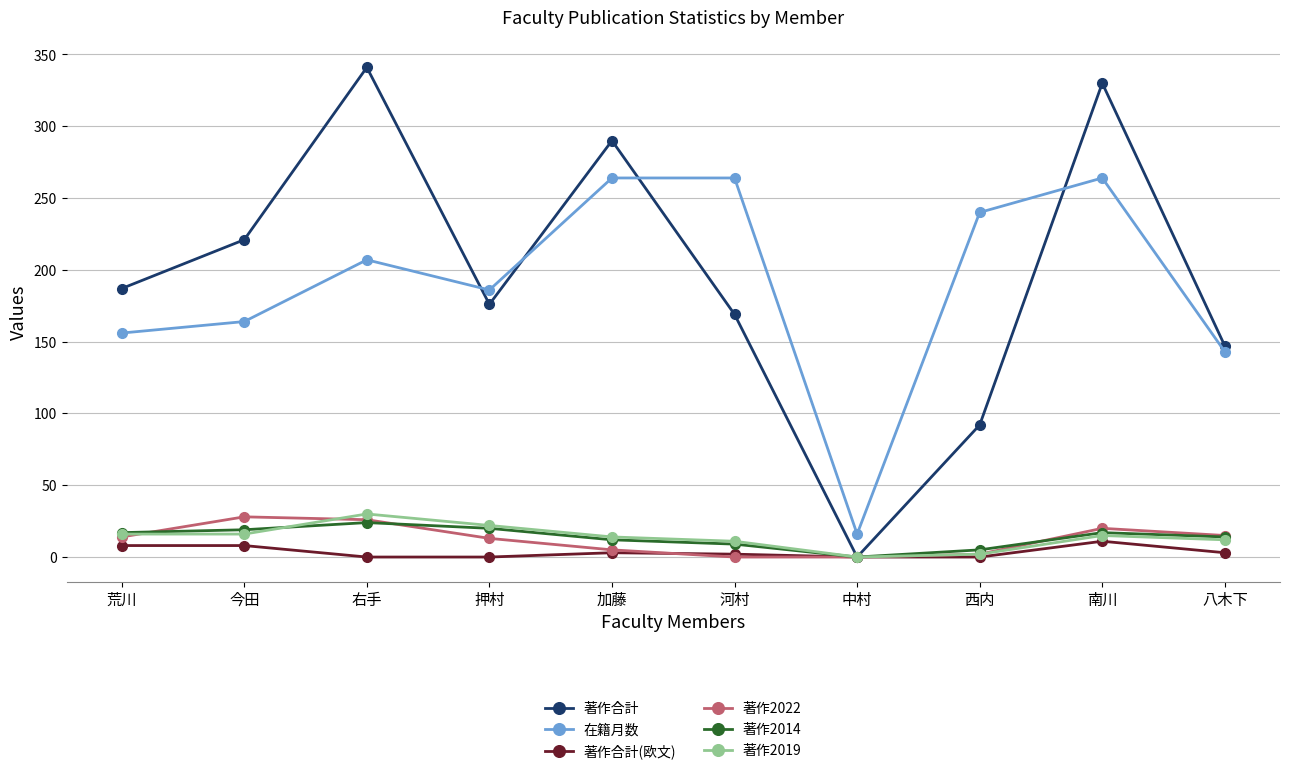

What is the approximate value of 著作2022 at 右手?

26